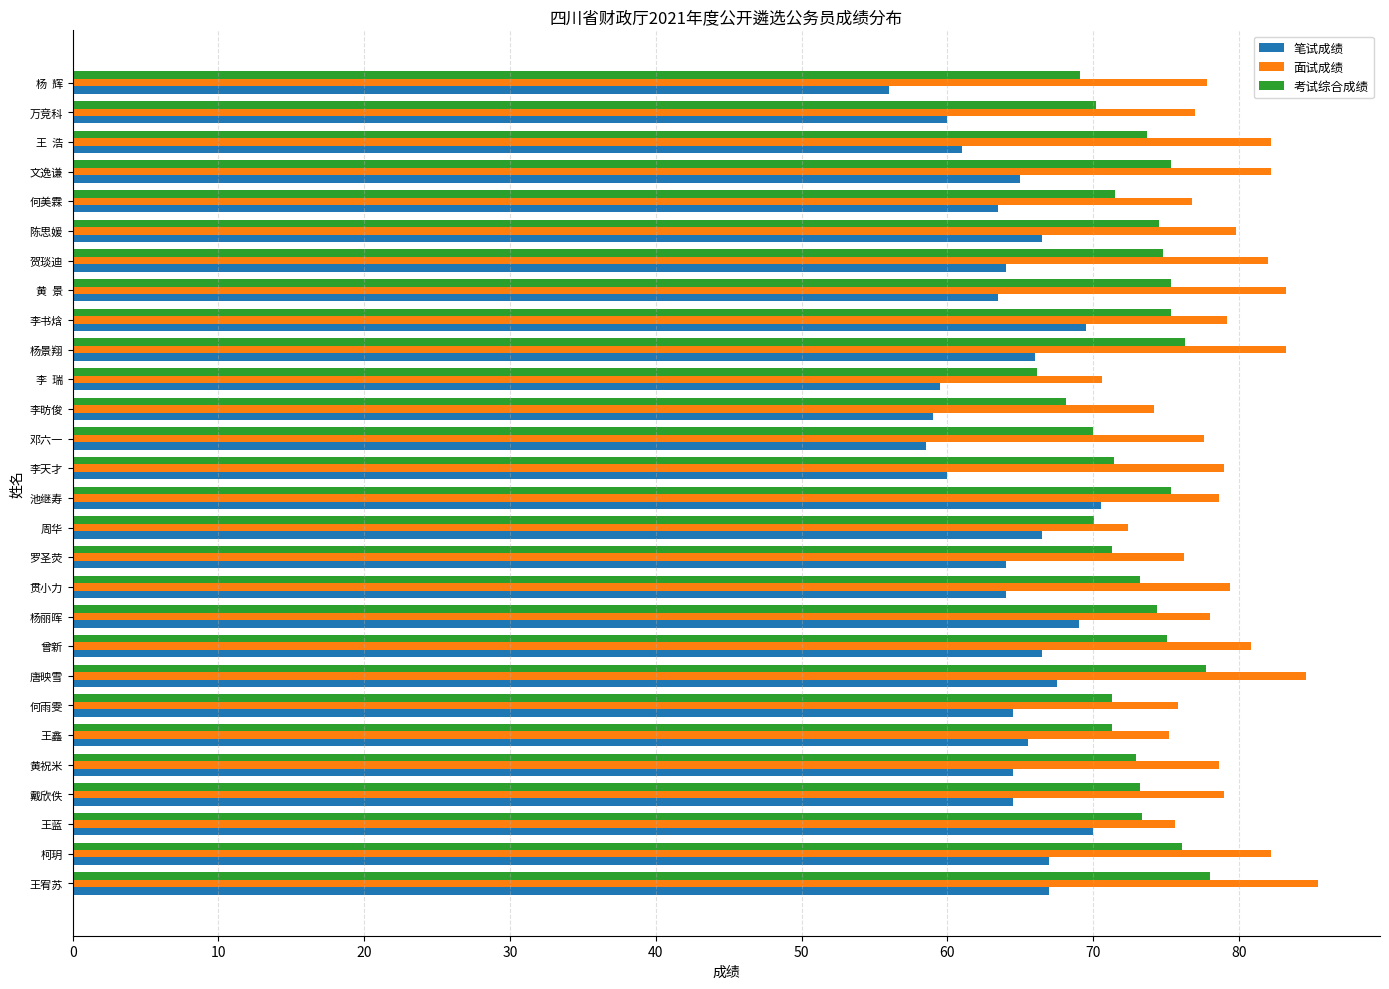

List the series in order of their peak value, lowest first.

笔试成绩, 考试综合成绩, 面试成绩